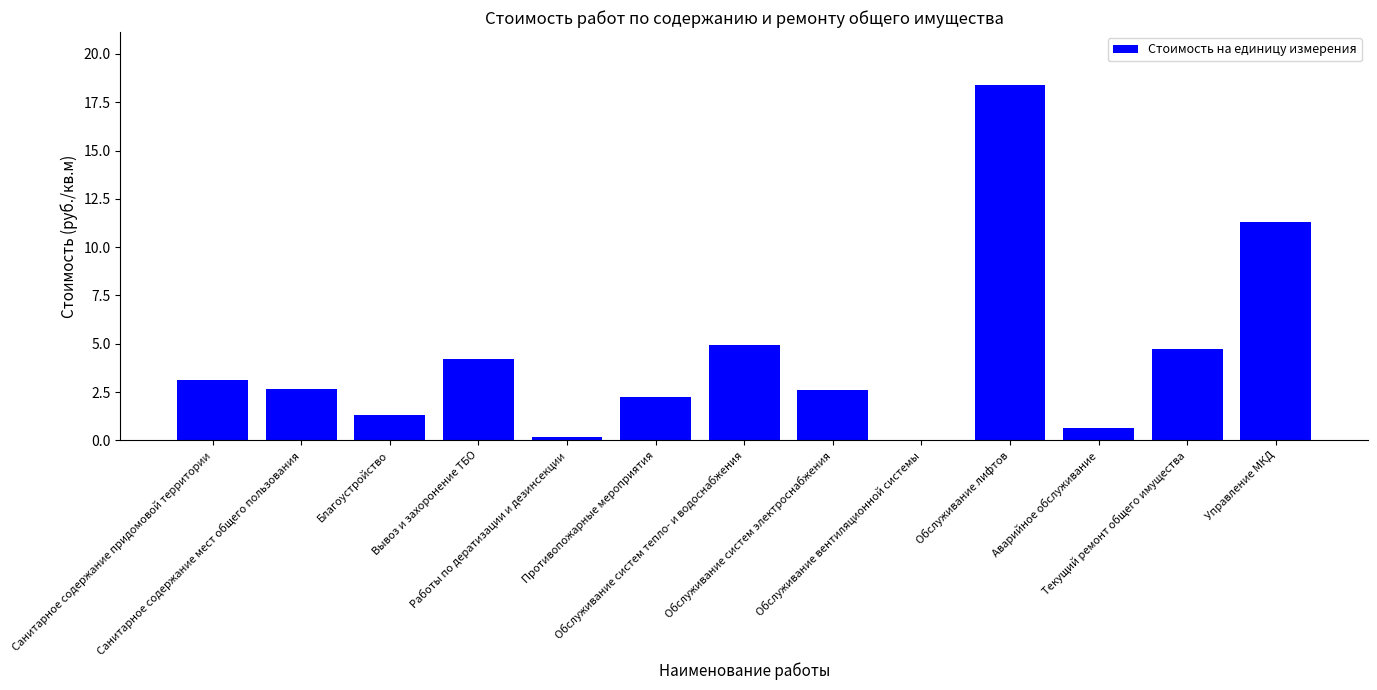

What is the average value?

4.3